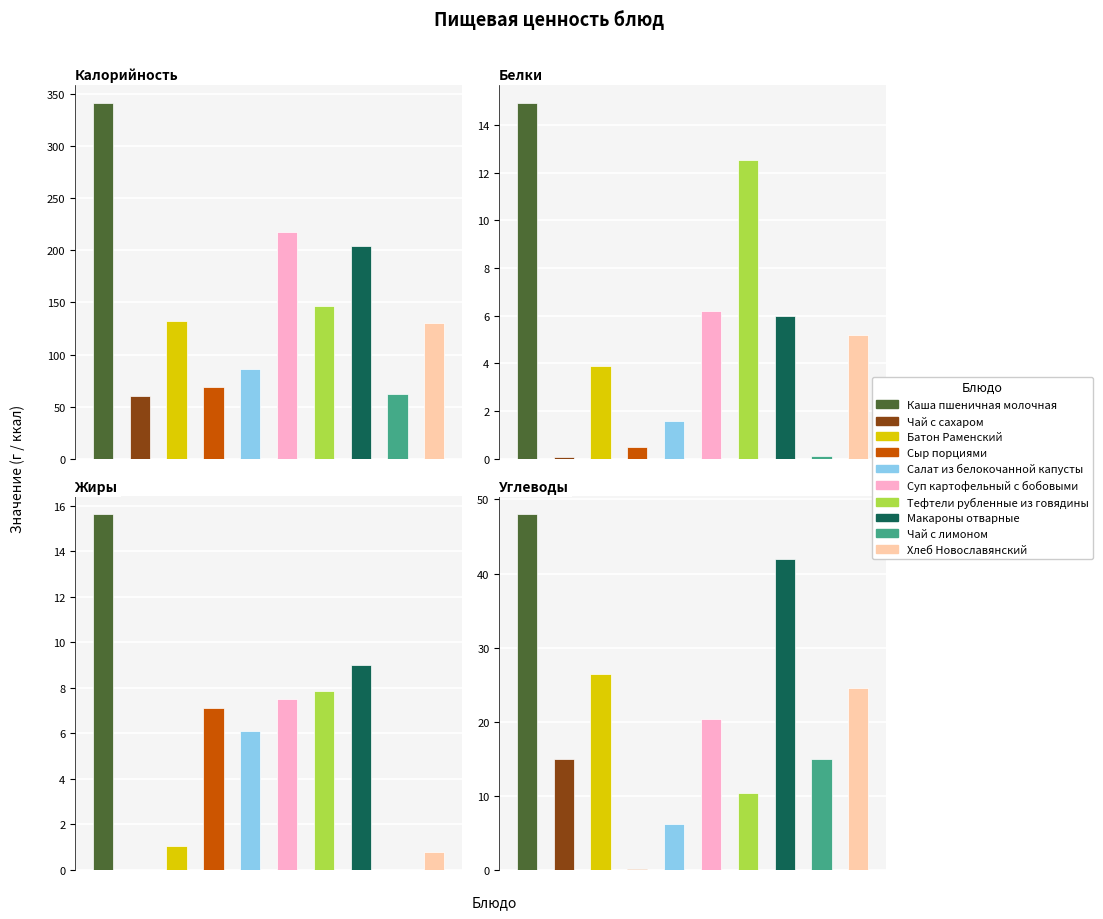

List the labels in order of Белки value, smallest first.

Чай с сахаром, Чай с лимоном, Сыр порциями, Салат из белокочанной капусты, Батон Раменский, Хлеб Новославянский, Макароны отварные, Суп картофельный с бобовыми, Тефтели рубленные из говядины, Каша пшеничная молочная